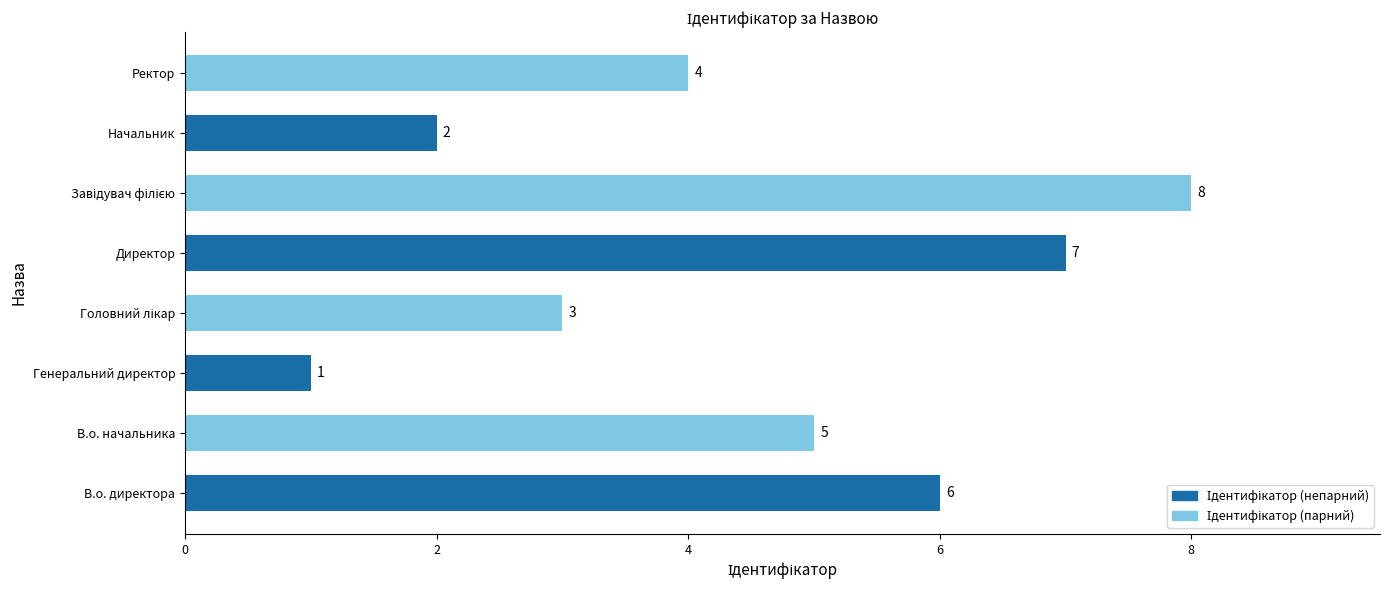

What is the ratio of the value at Директор to the value at Начальник?

3.5